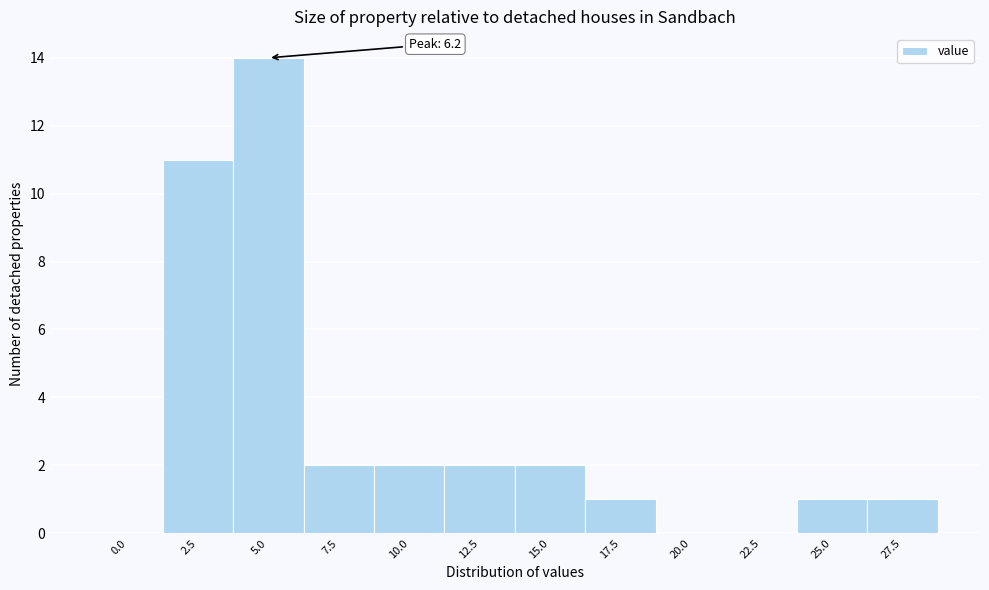

Reading right to left, extract all data points from this chart.

27.5=1	25.0=1	22.5=0	20.0=0	17.5=1	15.0=2	12.5=2	10.0=2	7.5=2	5.0=14	2.5=11	0.0=0